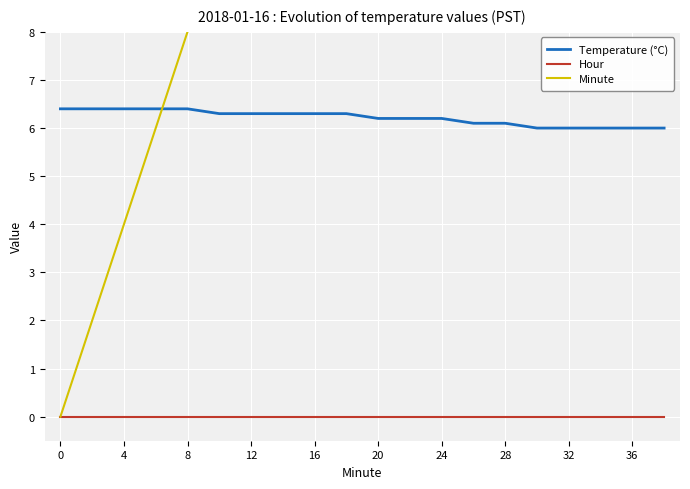

True or false: Hour and Temperature (°C) intersect in this chart.

False